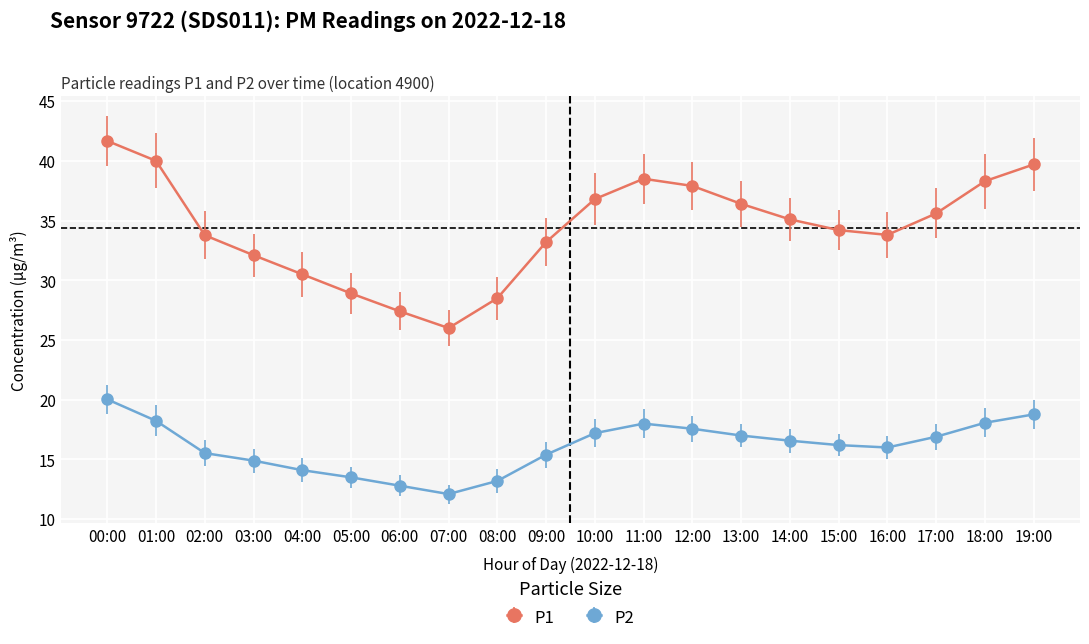

What is the difference between the highest and lowest values at 18:00?

20.2